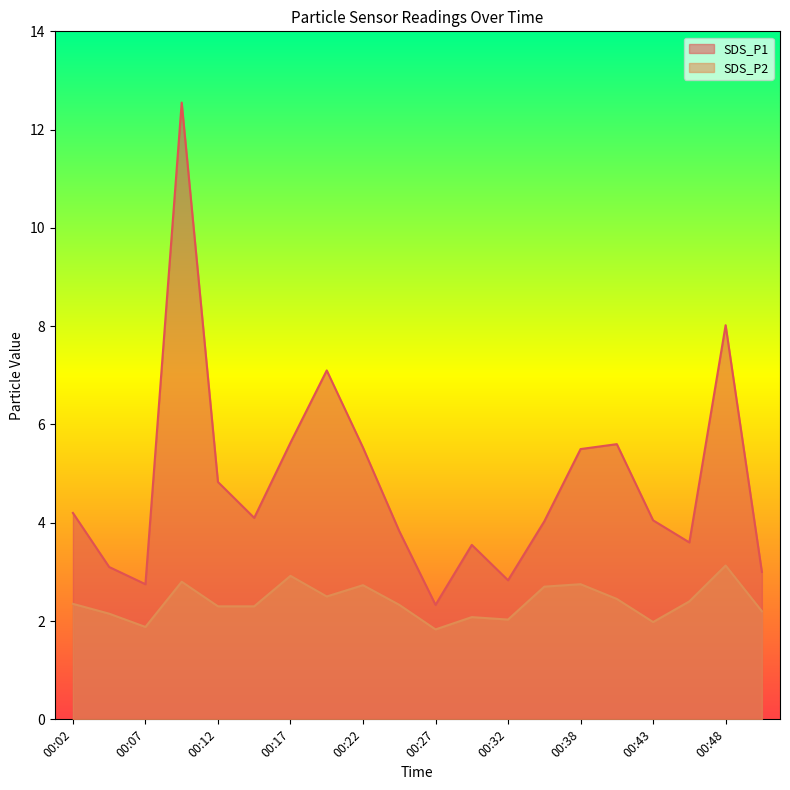

Which series has the largest range (max minus min)?

SDS_P1